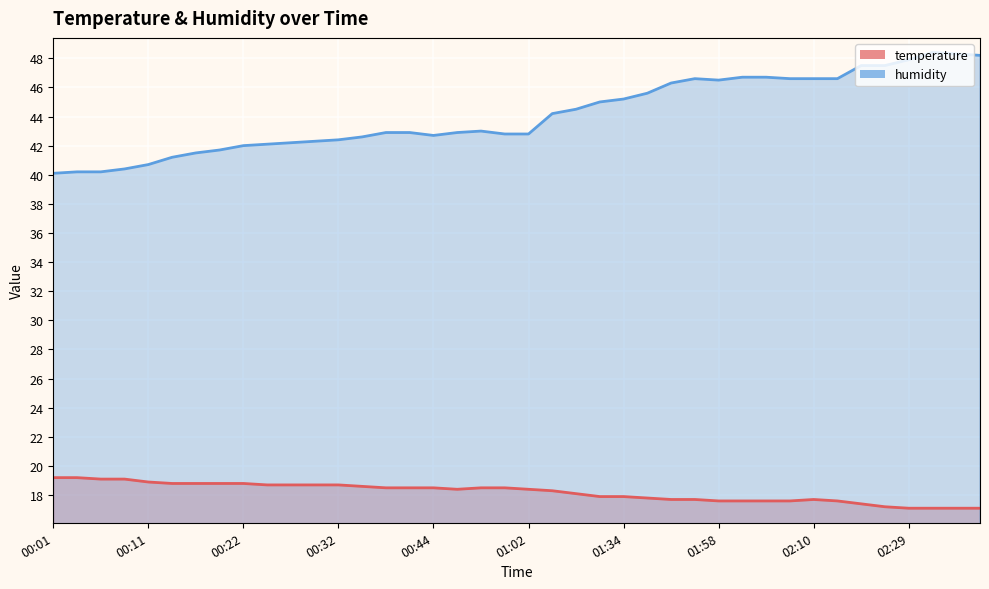

Which category has the highest value in the temperature series?

00:01